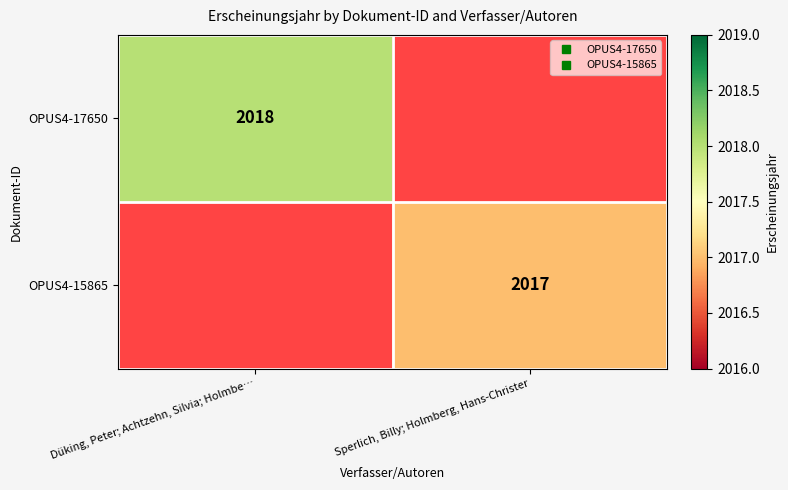

Which series has the widest spread of values?

OPUS4-17650